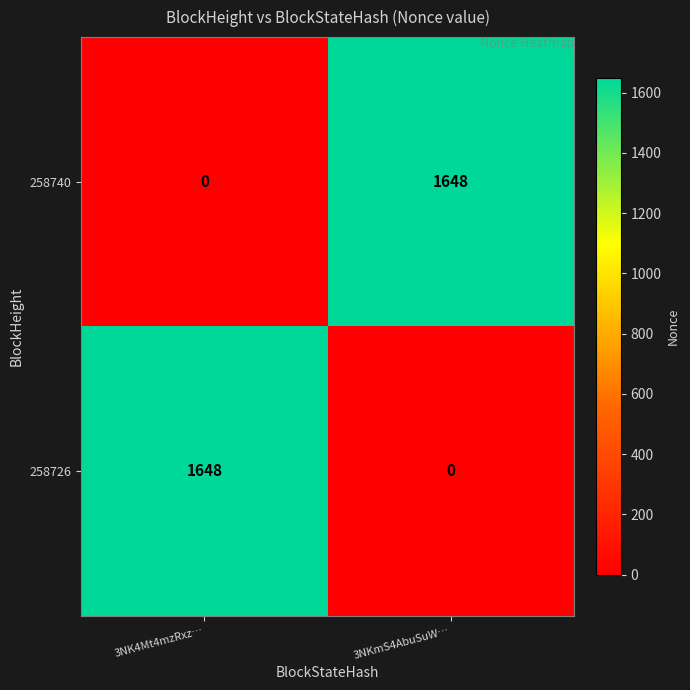

Read the 258726 value at 3NK4Mt4mzRxz…, to the nearest 50.

1650